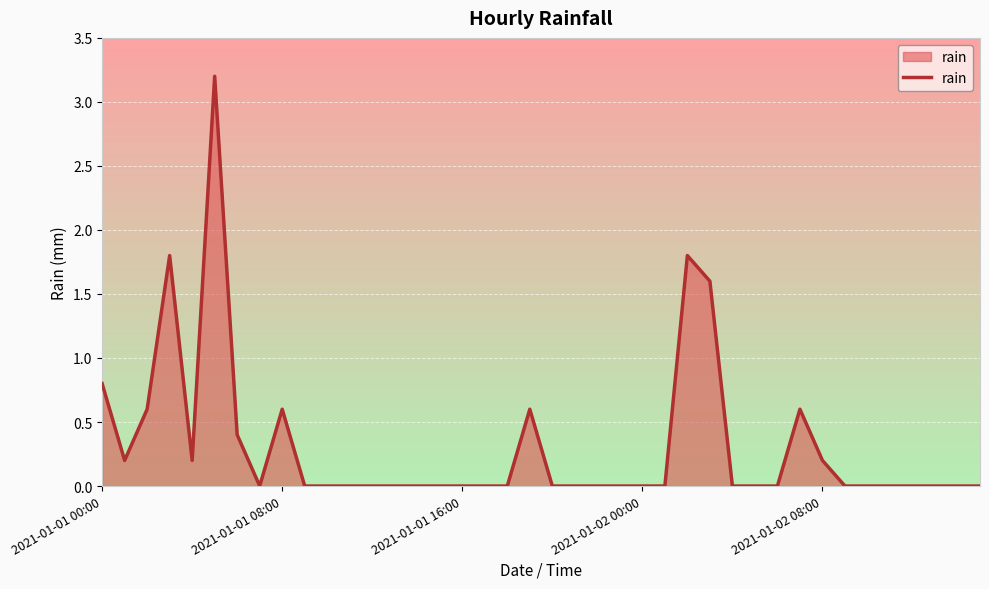

What is the difference between the maximum and minimum values?

3.2